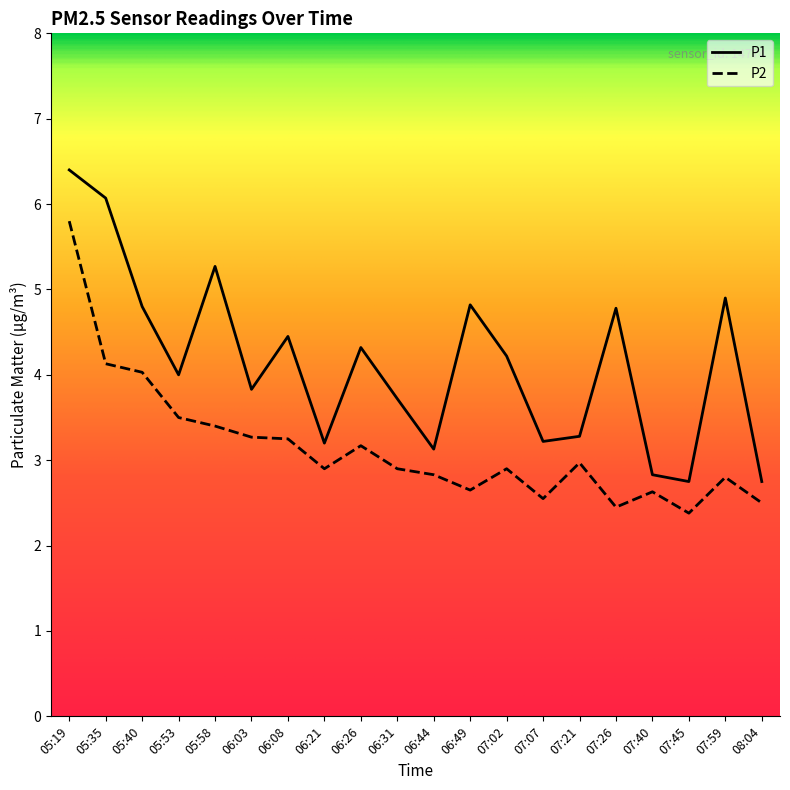

True or false: P1 has a value of 4.3 at 06:26.

True